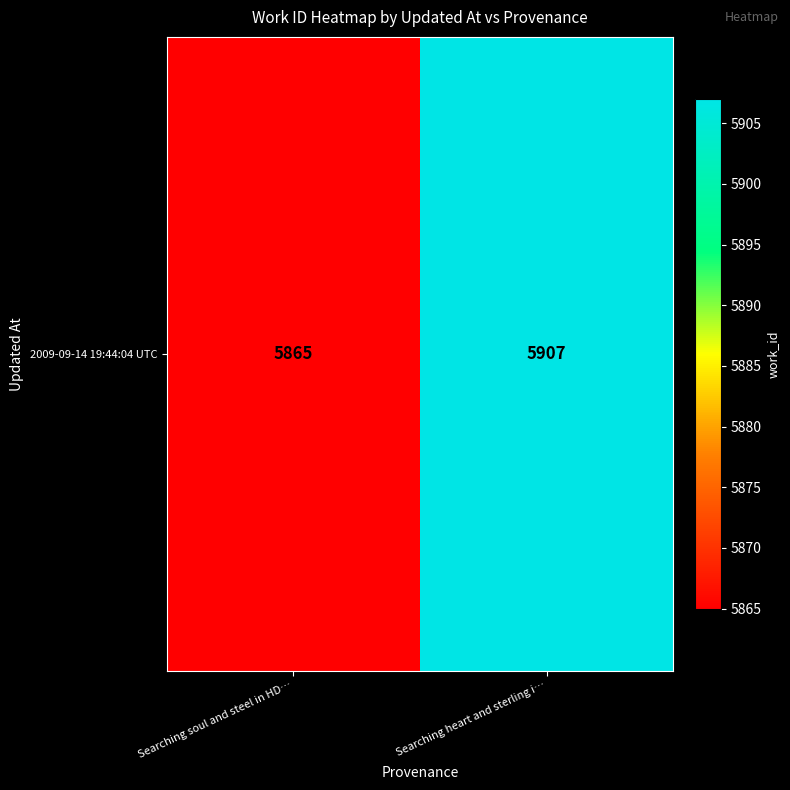

Where is the data nearest to the value 5886?

Searching soul and steel in HD…